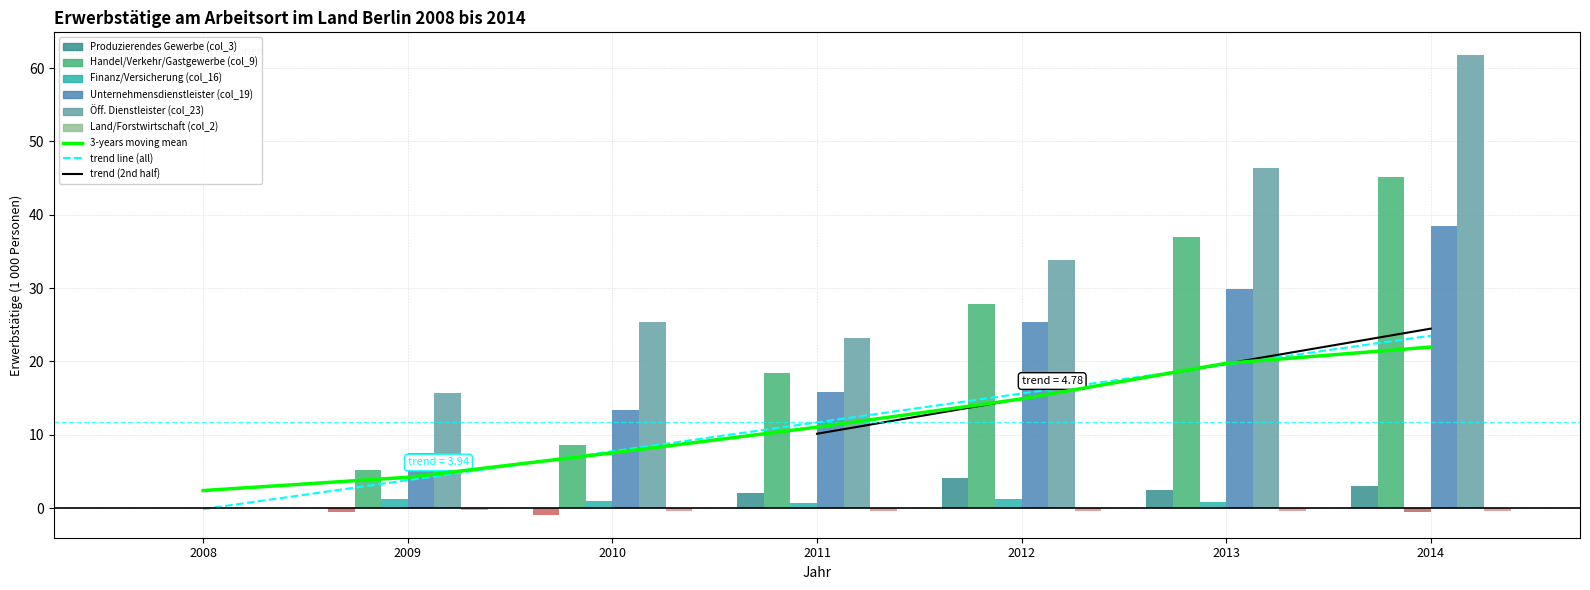

Does the chart contain any negative values?

Yes